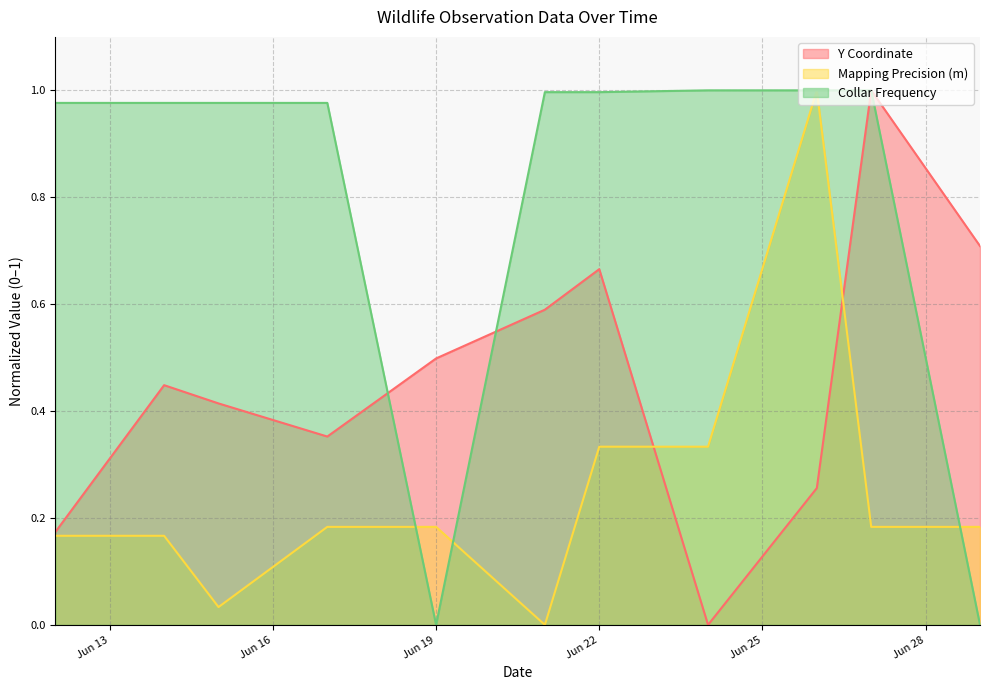

List the series in order of their overall mean, lowest first.

Mapping Precision (m), Y Coordinate, Collar Frequency